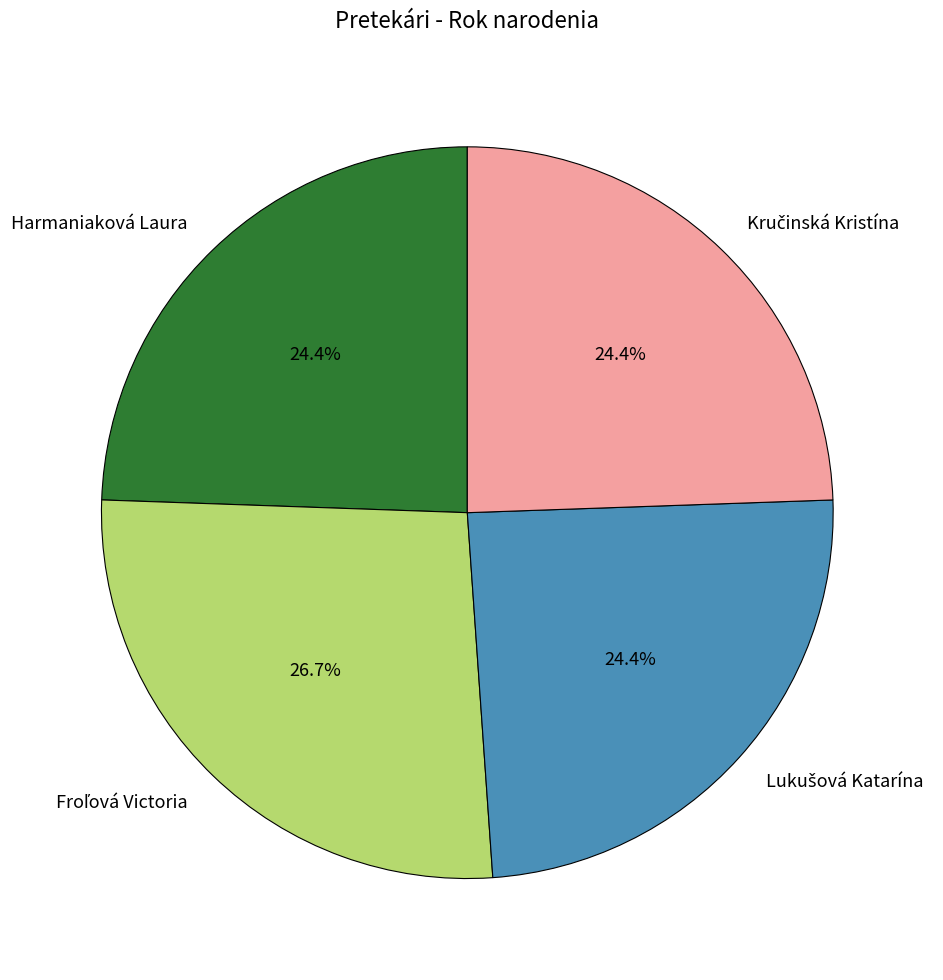

Is there any slice that represents more than half of the pie?

No